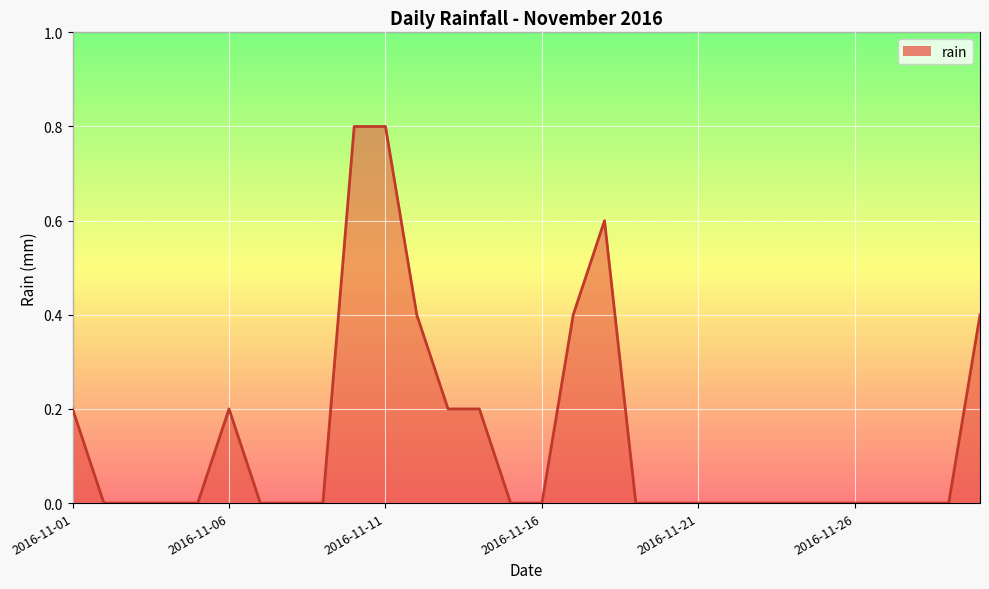

What is the difference between the maximum and minimum values?

0.8